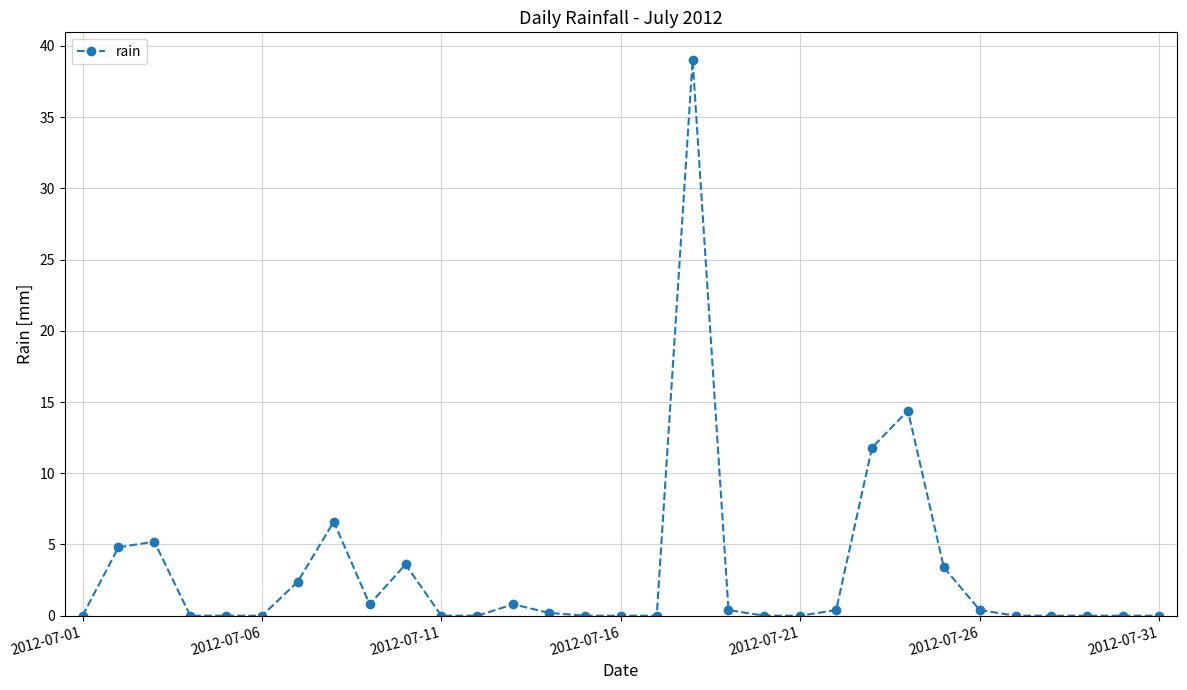

What is the difference between the second highest and minimum values?

14.4